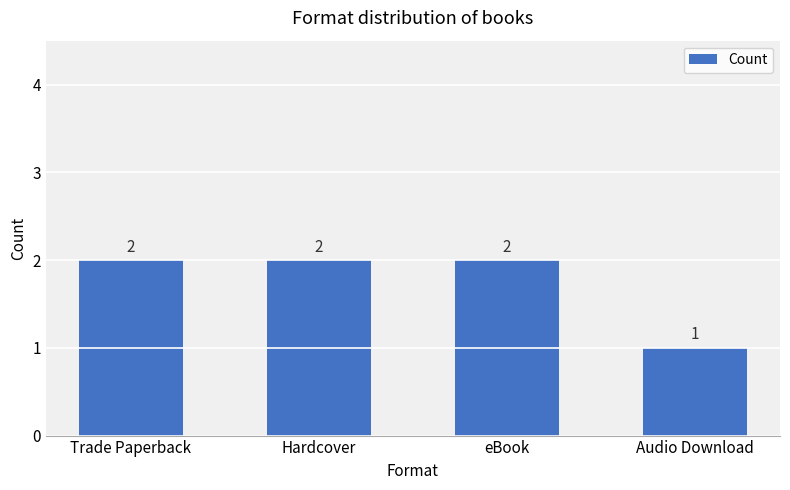

Is it true that the value at Trade Paperback is 1?

False